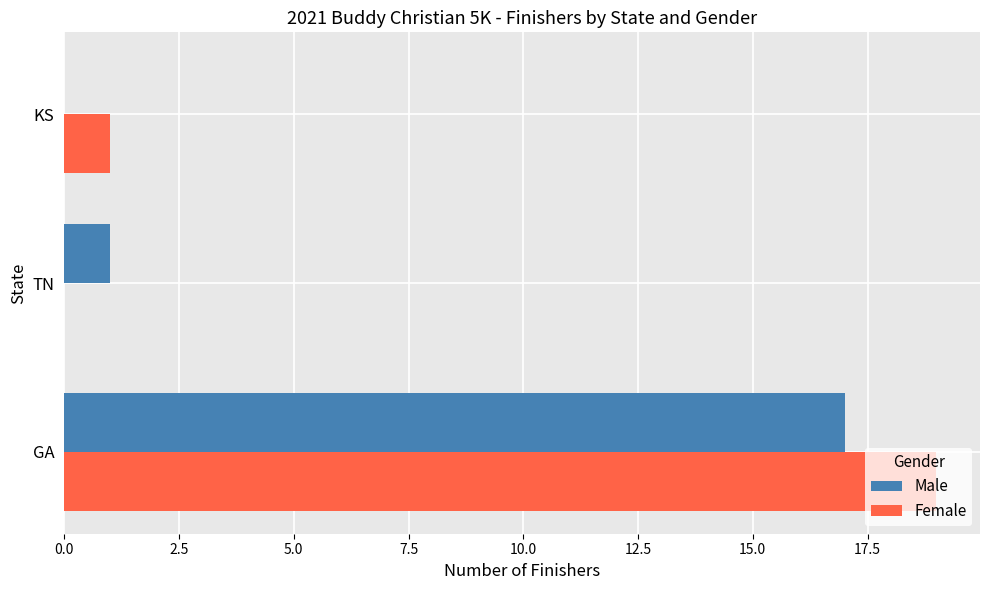

Which category has the highest value in the Female series?

GA